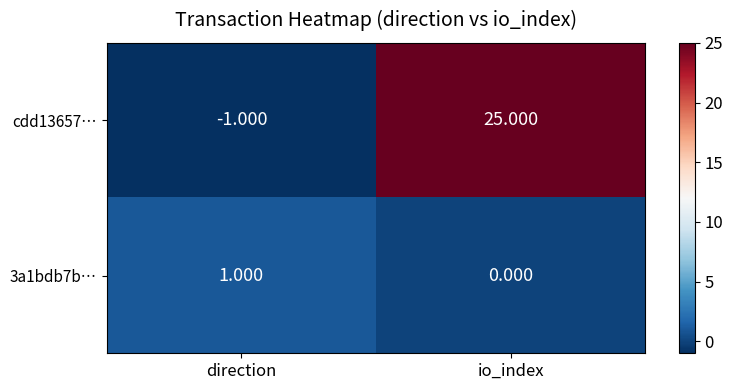

At how many categories does at least one series exceed 16?

1